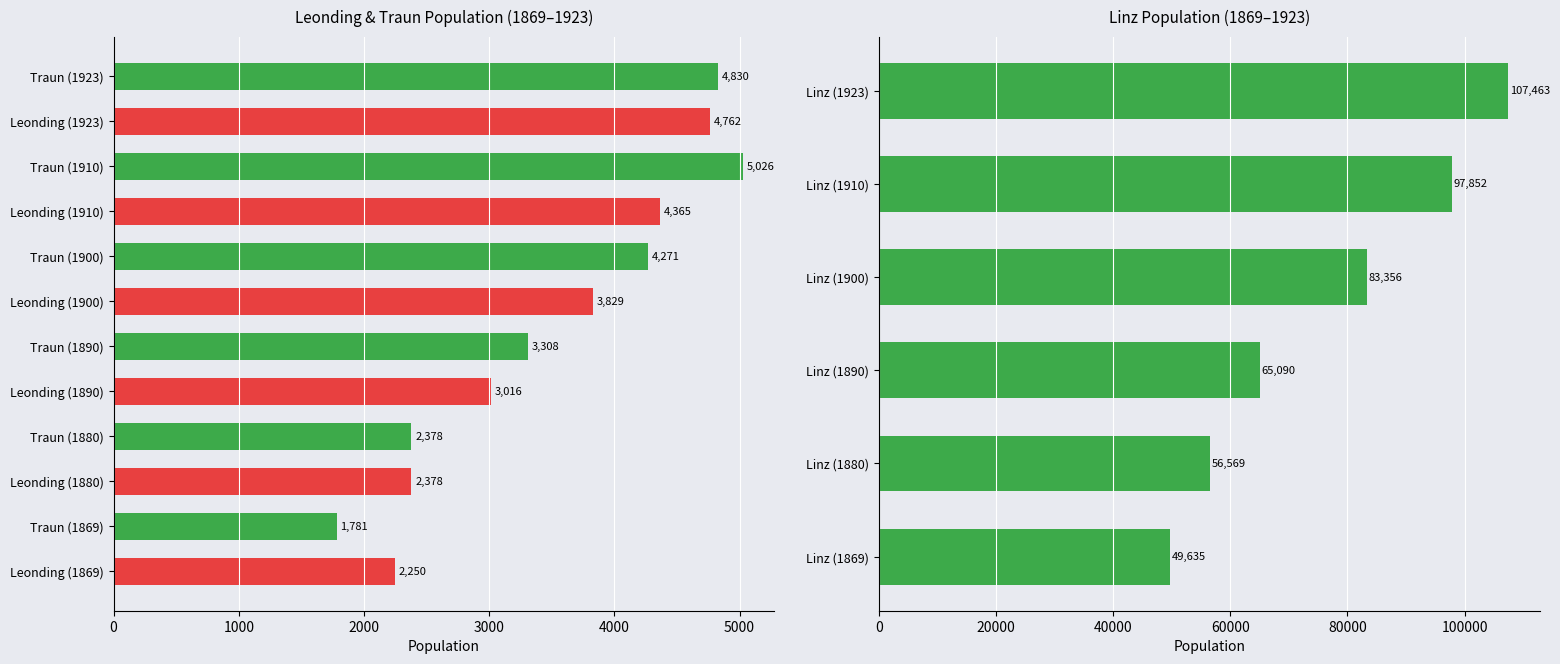

What is the label of the 2nd bar from the right?

Traun